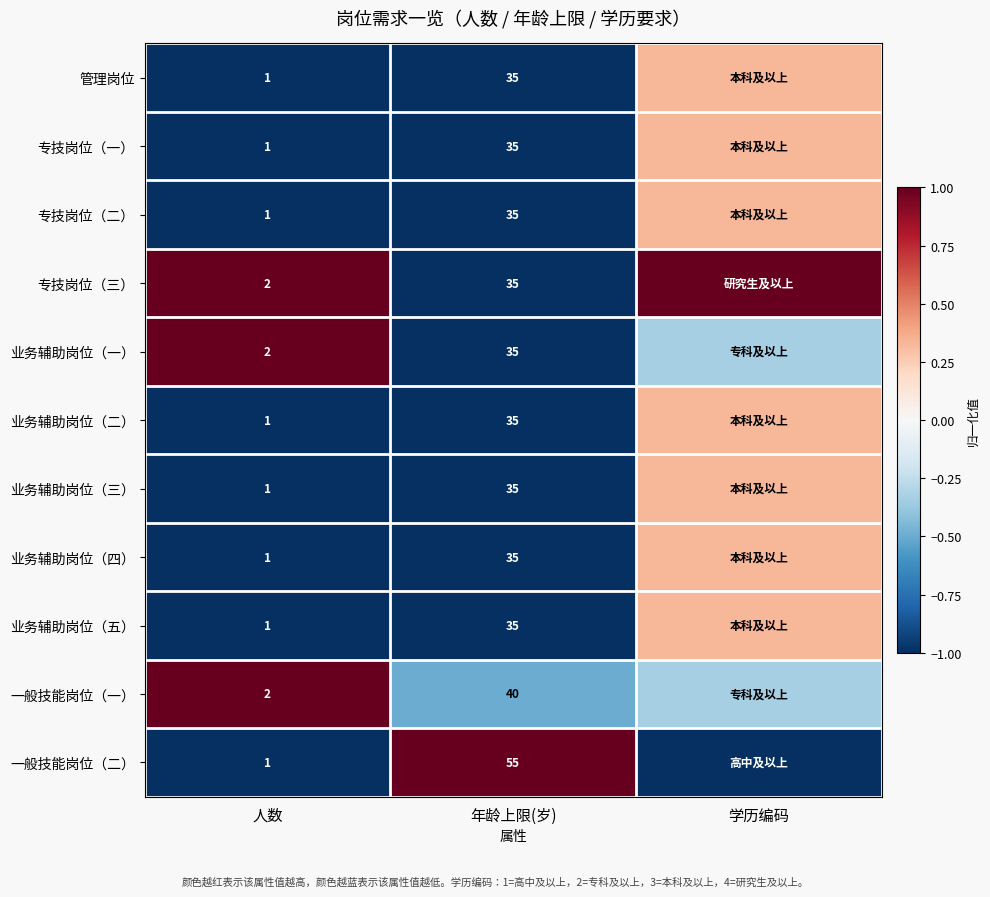

Between 人数 and 年龄上限(岁), which series saw the biggest shift?

一般技能岗位（二）